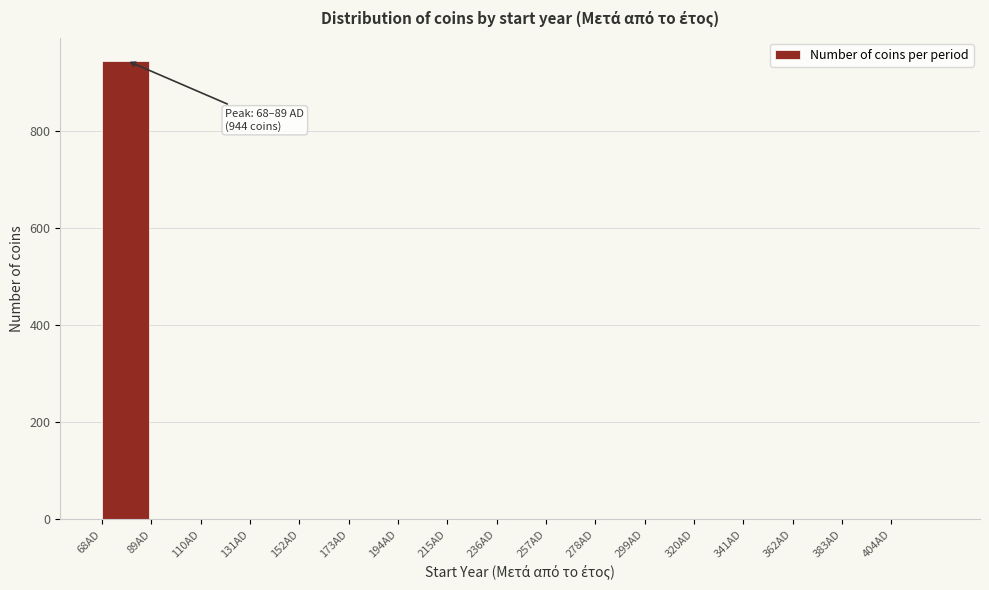

Which range on the x-axis has the tallest bar?

68 to 89